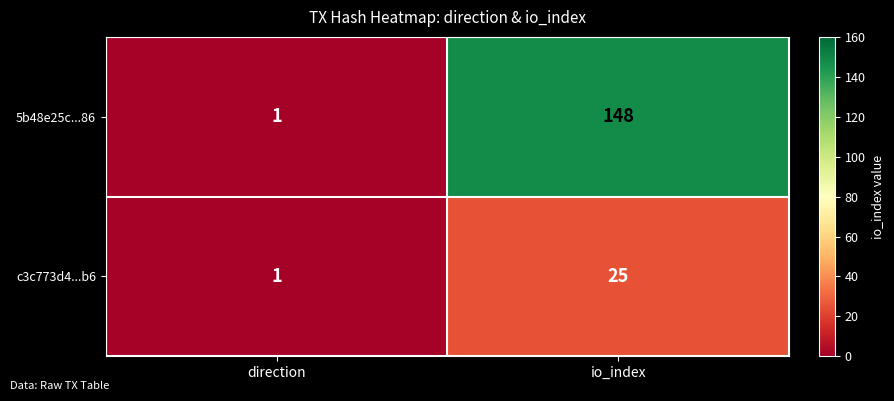

At which category is the sum across all series the highest?

io_index